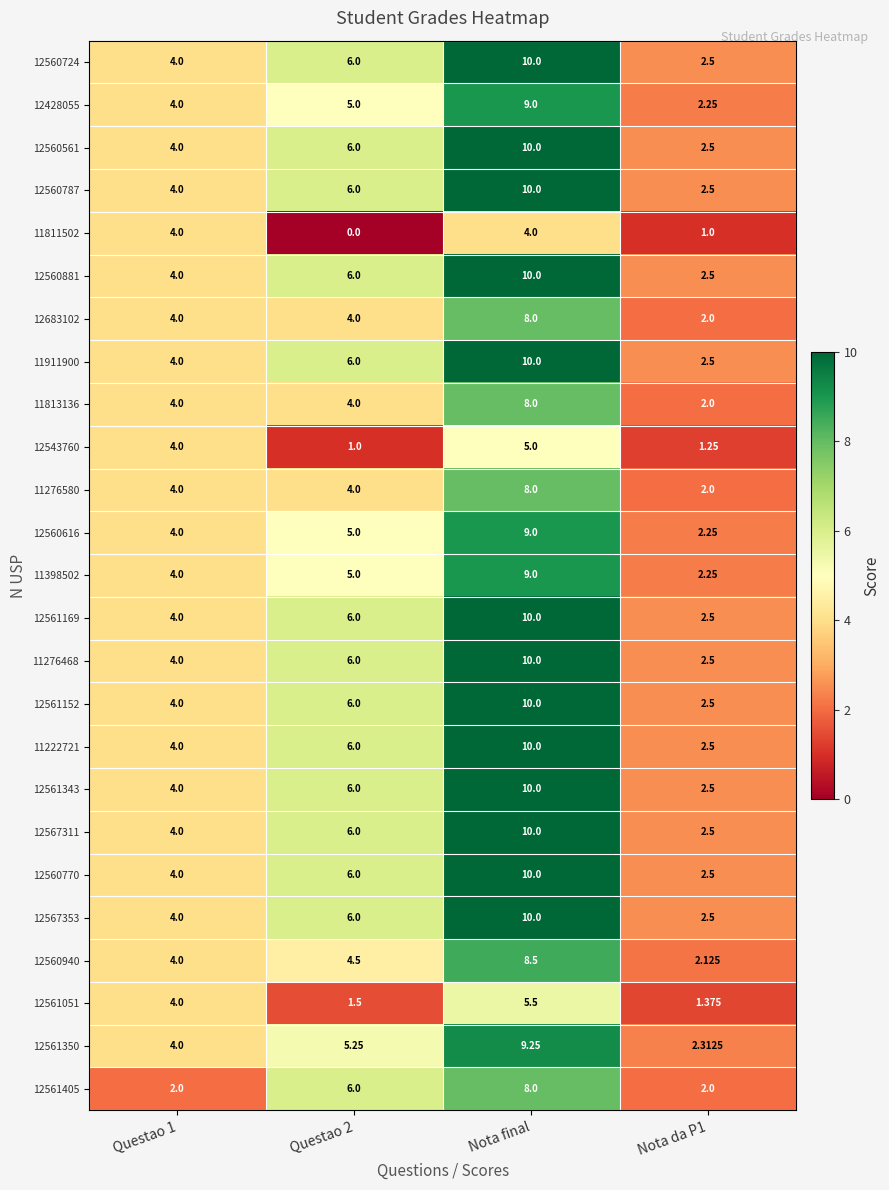

Is the value of 12561152 at Questao 1 greater than the value of 12561051 at Nota da P1?

Yes